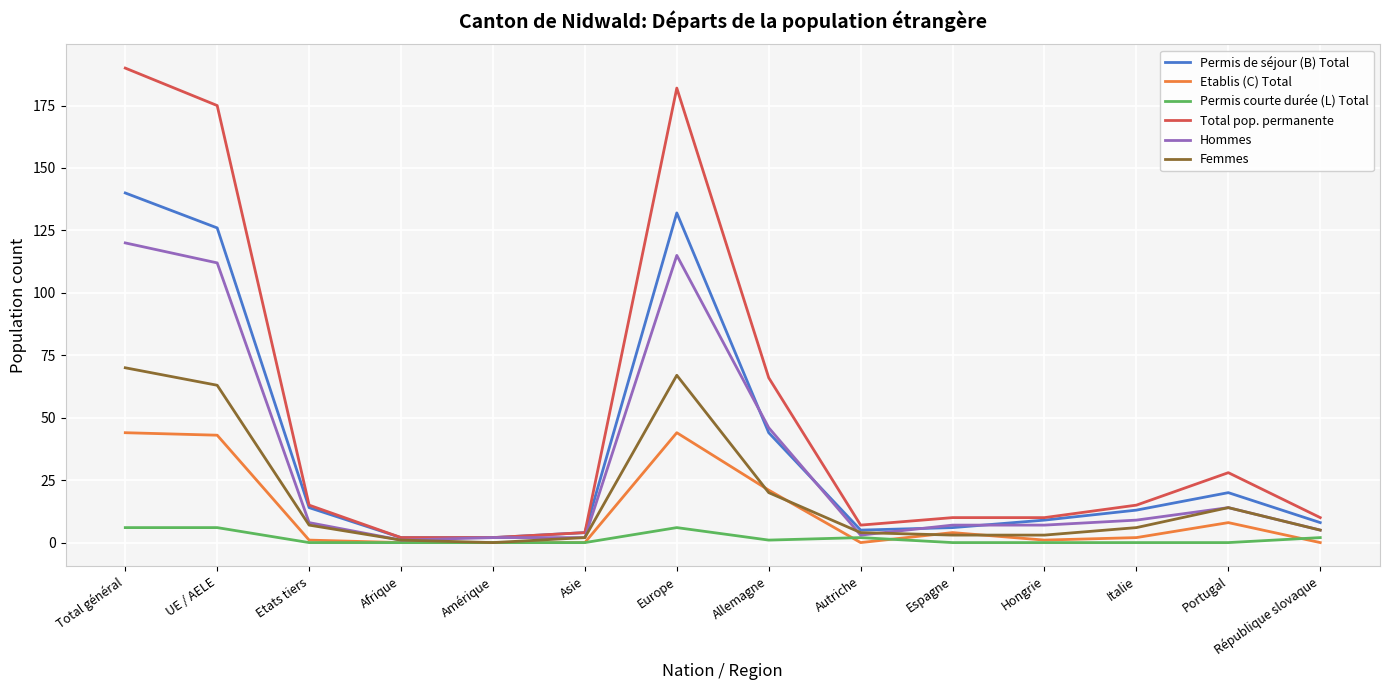

At which category is the sum across all series the highest?

Total général